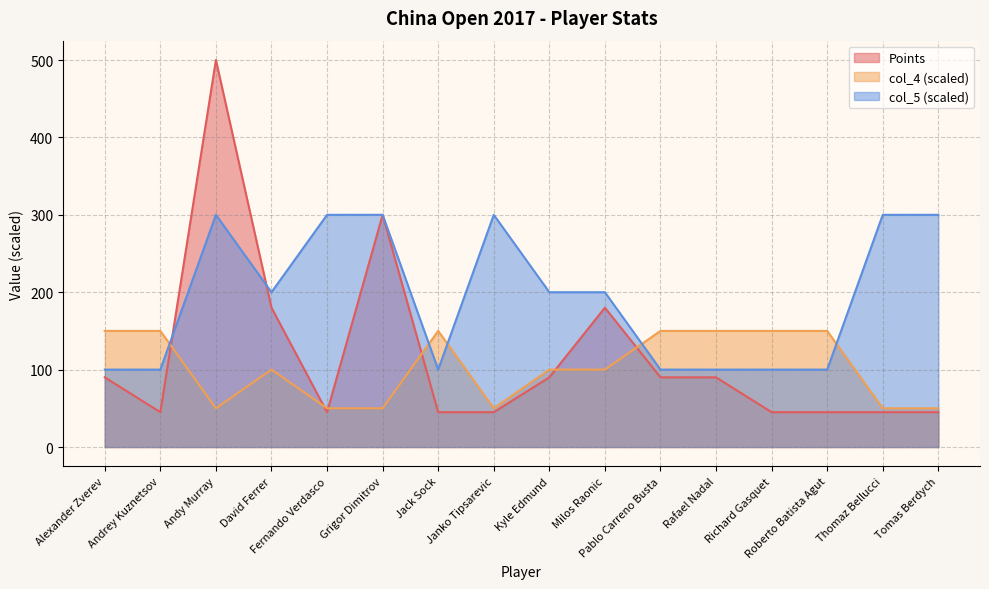

At which label does col_5 reach its peak?

Andy Murray